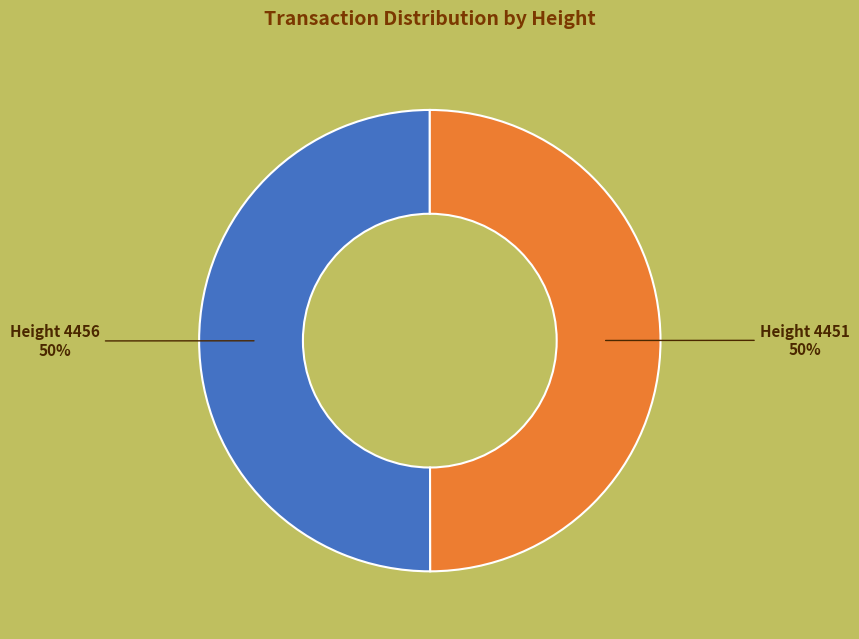

To the nearest percent, what is the average slice percentage?

50%